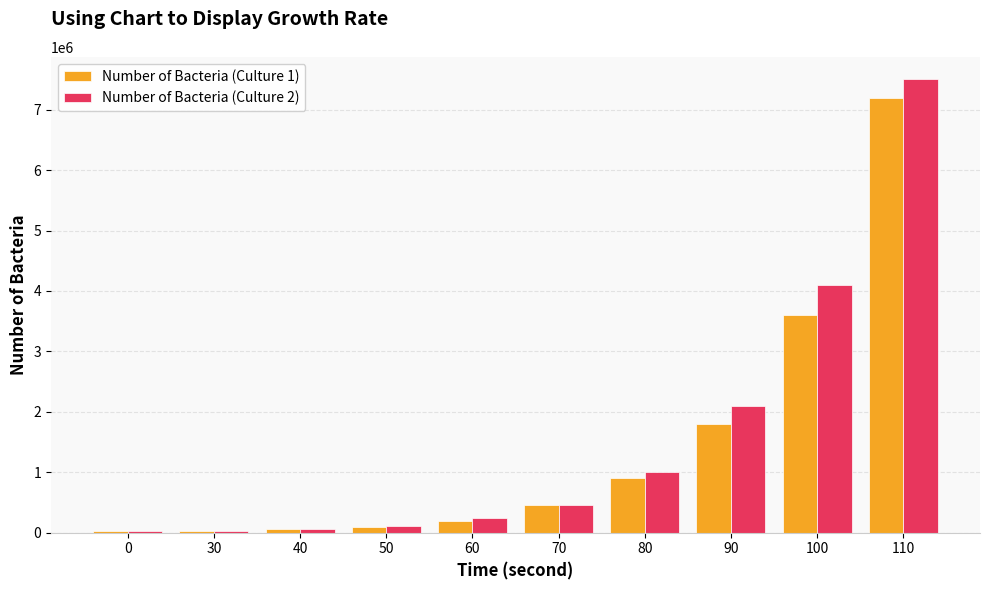

What value does the Number of Bacteria (Culture 2) series have at 100, to the nearest 10?

4100000